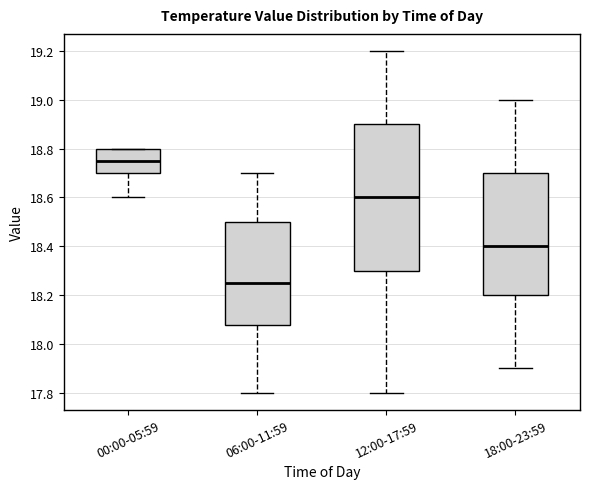

Reading left to right, transcribe this box plot: for each box, give where its median line is, the range the box spans, and where its two whiskers end, as read against the y-axis. The values are not printed on the chart, so give them approximately, as read against the axis.

00:00-05:59: median 18.76, box 18.70 to 18.80, whiskers 18.60 to 18.80
06:00-11:59: median 18.26, box 18.08 to 18.50, whiskers 17.80 to 18.70
12:00-17:59: median 18.60, box 18.30 to 18.90, whiskers 17.80 to 19.20
18:00-23:59: median 18.40, box 18.20 to 18.70, whiskers 17.90 to 19.00